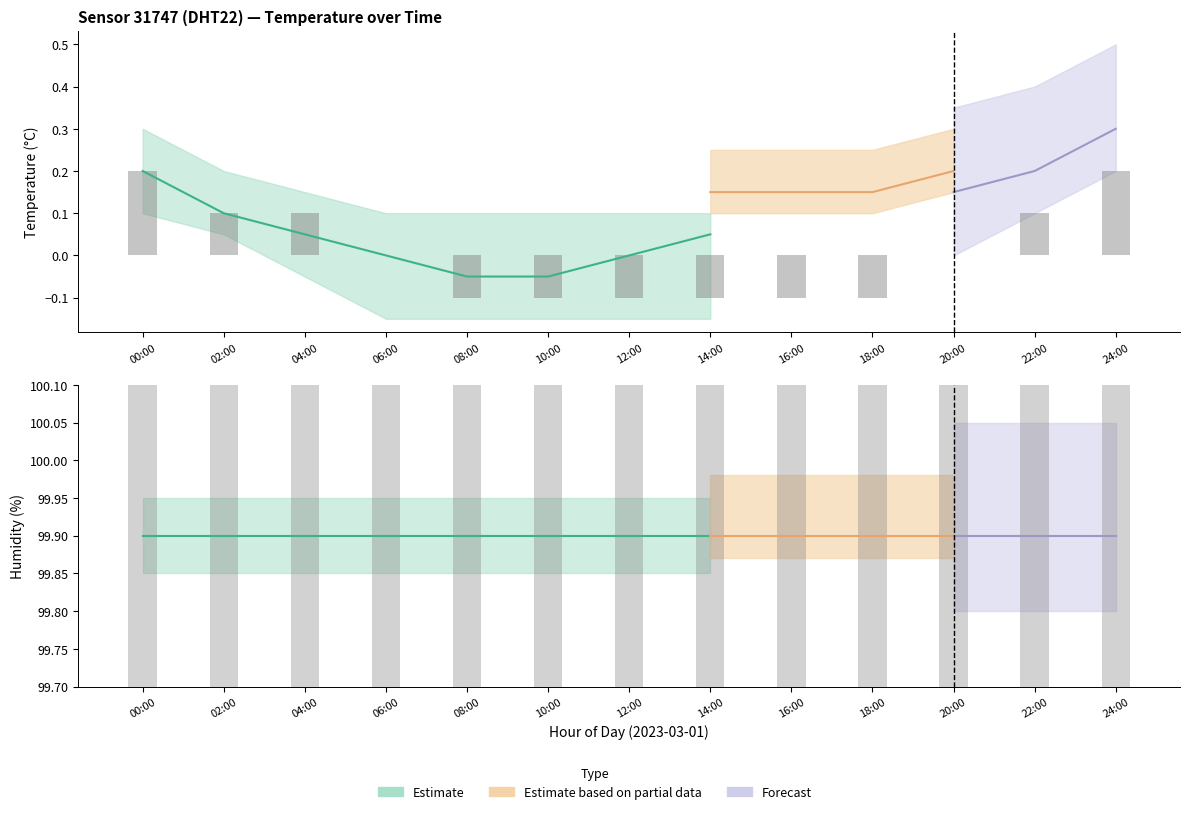

Is the value of humidity_high at 12:00 greater than the value of temperature_low at 02:00?

Yes